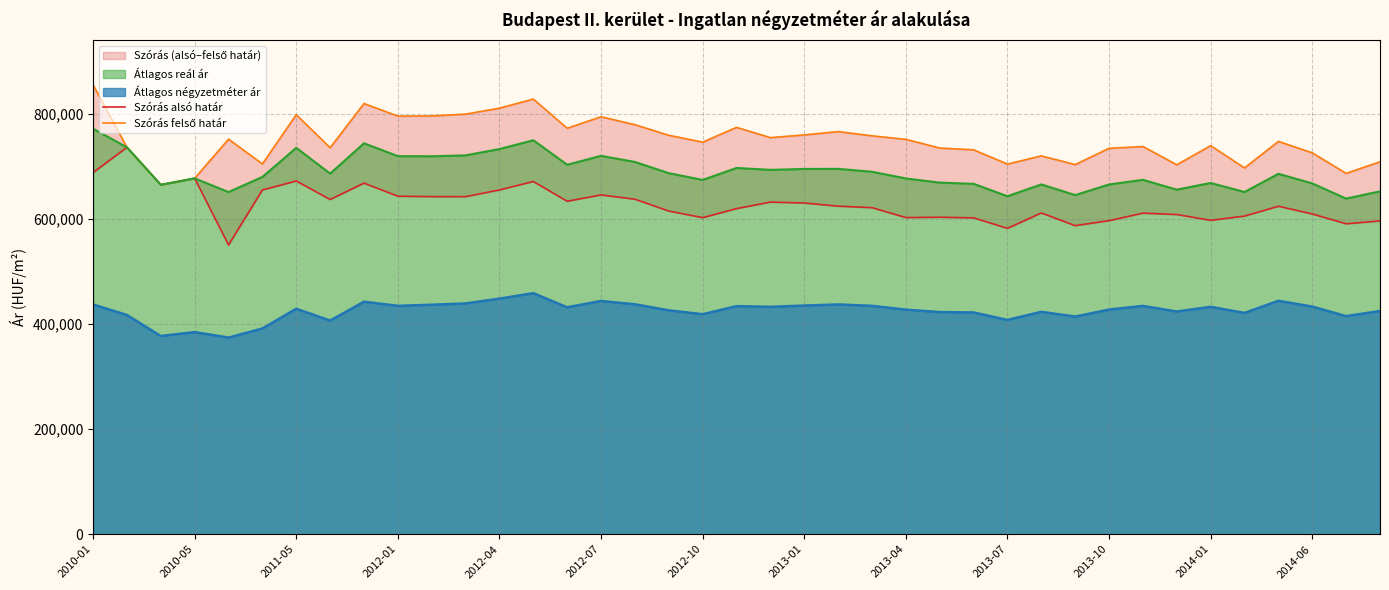

The value of Átlagos reál ár at 2014-01 is 264894. True or false?

False